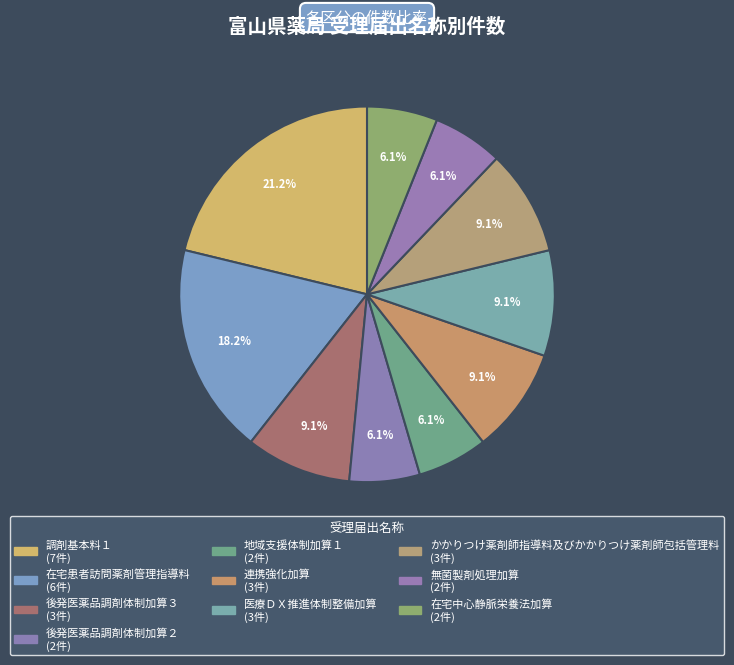

Count the number of slices in the pie.

10